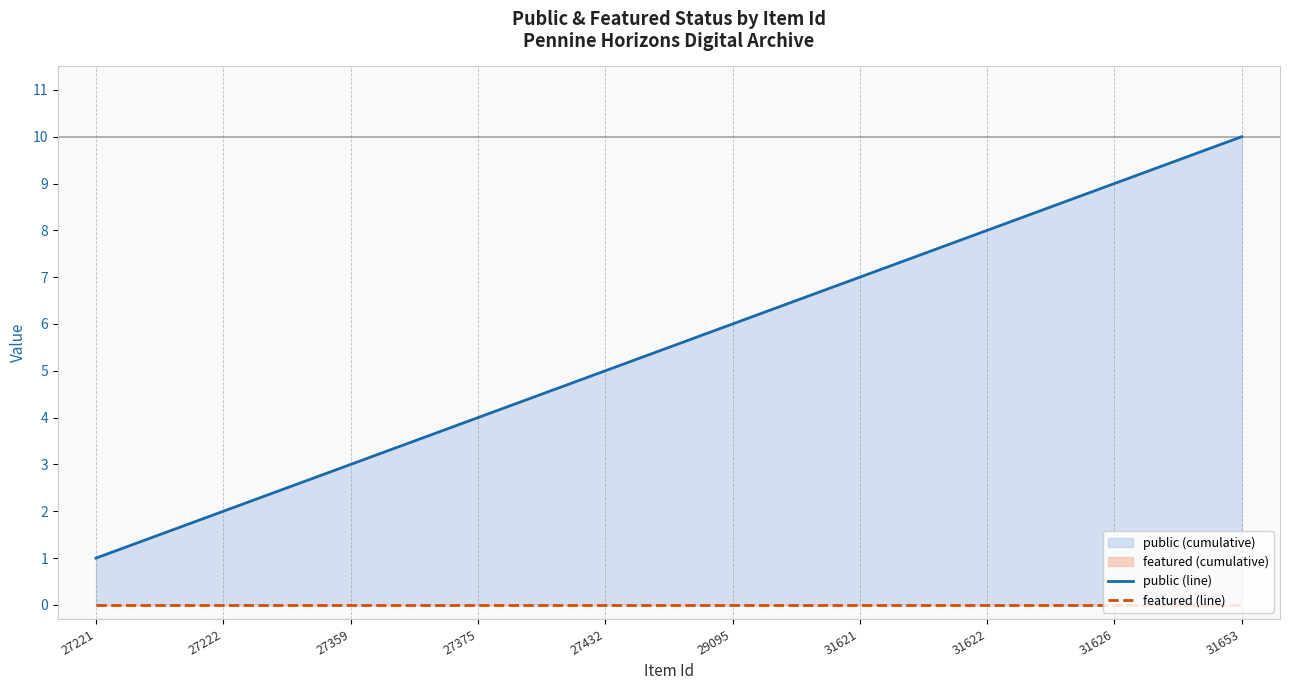

What is the difference between the highest and lowest values at 27222?

2